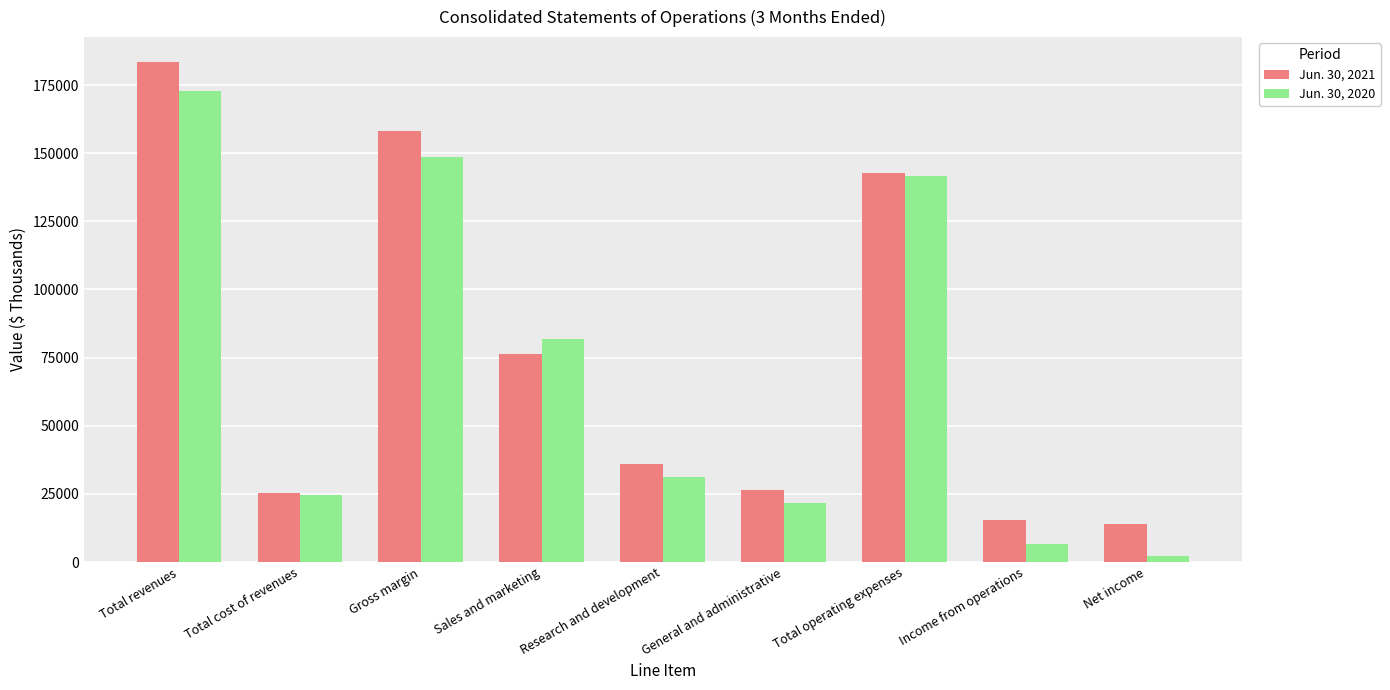

The Jun. 30, 2020 series shows 2283 at Net income. True or false?

True